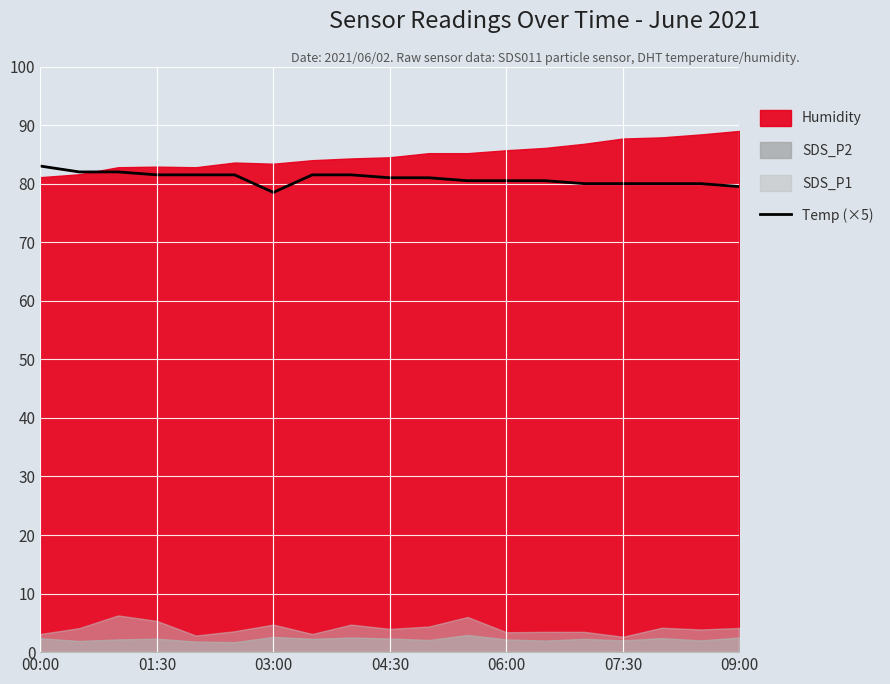

How many interior local valleys (lower than both neighbors) does the data have?

1